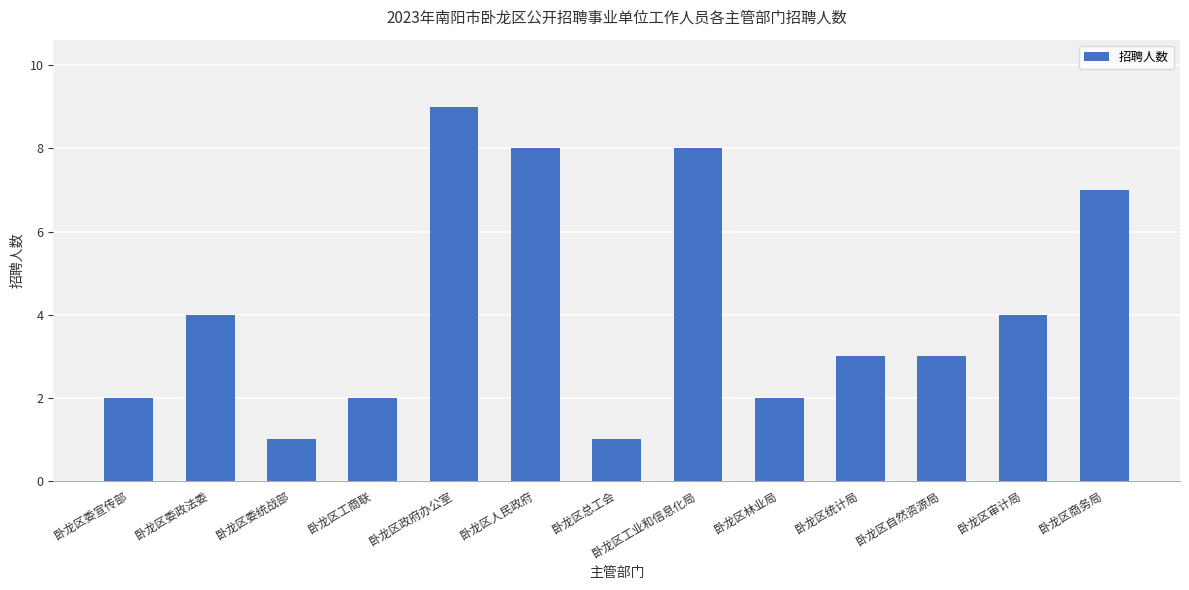

What is the sum of all values?

54